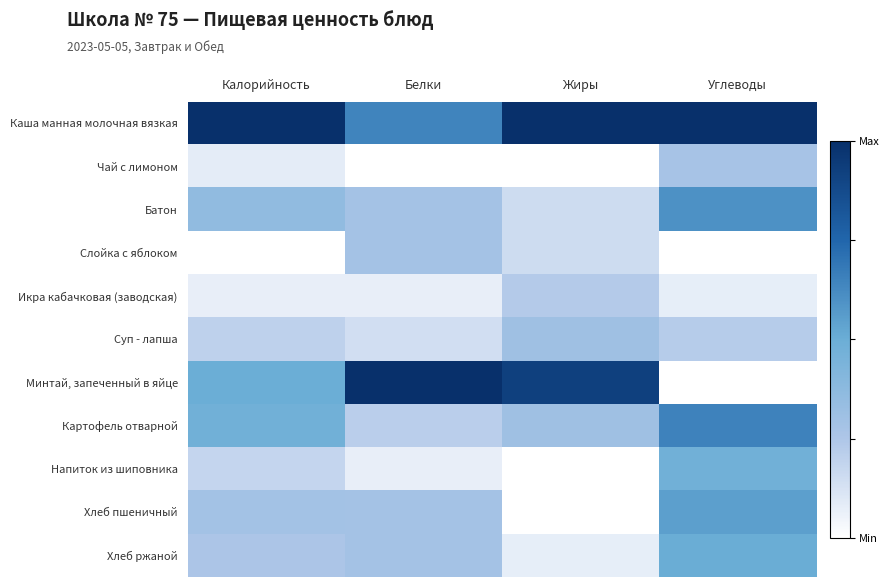

Reading left to right, extract all data points from this chart.

Каша манная молочная вязкая: Калорийность=1.0	Белки=0.6	Жиры=1.0	Углеводы=1.0
Чай с лимоном: Калорийность=0.1	Белки=0.0	Жиры=0.0	Углеводы=0.3
Батон: Калорийность=0.4	Белки=0.3	Жиры=0.2	Углеводы=0.6
Слойка с яблоком: Калорийность=0.0	Белки=0.3	Жиры=0.2	Углеводы=0.0
Икра кабачковая (заводская): Калорийность=0.1	Белки=0.1	Жиры=0.2	Углеводы=0.1
Суп - лапша: Калорийность=0.2	Белки=0.1	Жиры=0.3	Углеводы=0.2
Минтай, запеченный в яйце: Калорийность=0.5	Белки=1.0	Жиры=0.9	Углеводы=0.0
Картофель отварной: Калорийность=0.5	Белки=0.2	Жиры=0.3	Углеводы=0.7
Напиток из шиповника: Калорийность=0.2	Белки=0.1	Жиры=0.0	Углеводы=0.5
Хлеб пшеничный: Калорийность=0.3	Белки=0.3	Жиры=0.0	Углеводы=0.6
Хлеб ржаной: Калорийность=0.3	Белки=0.3	Жиры=0.1	Углеводы=0.5